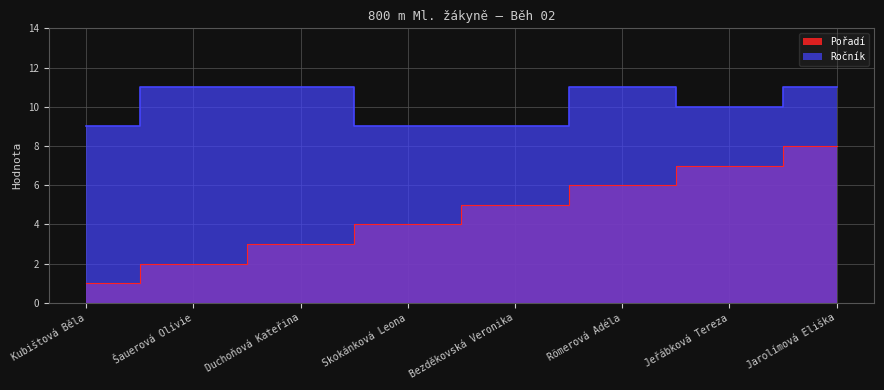

The value of Ročník at Römerová Adéla is 16. True or false?

False